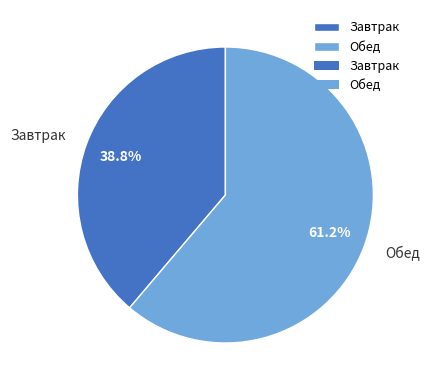

Rank the categories by value from lowest to highest.

Завтрак, Обед